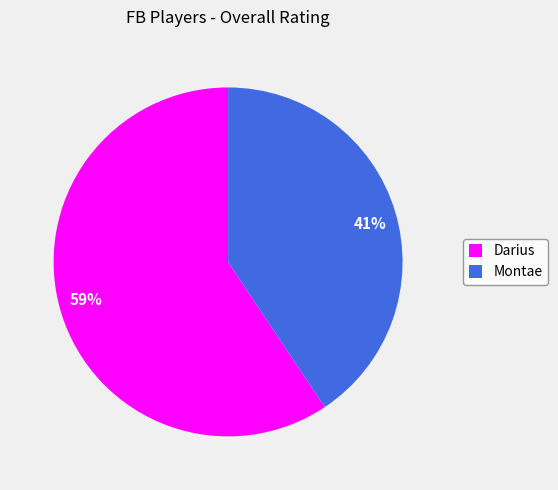

Which category has the smallest portion of the pie?

Montae